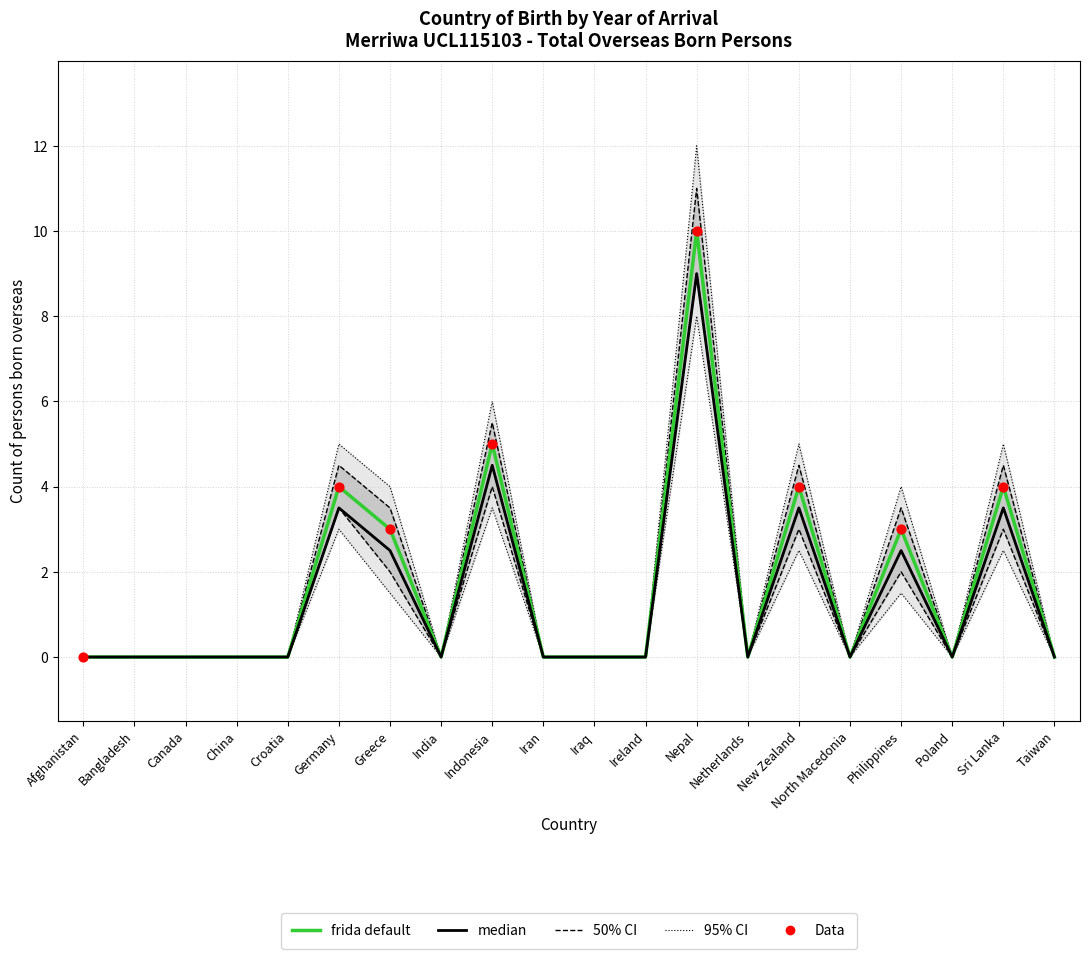

Which series has the largest Y range (max minus min)?

95% CI upper